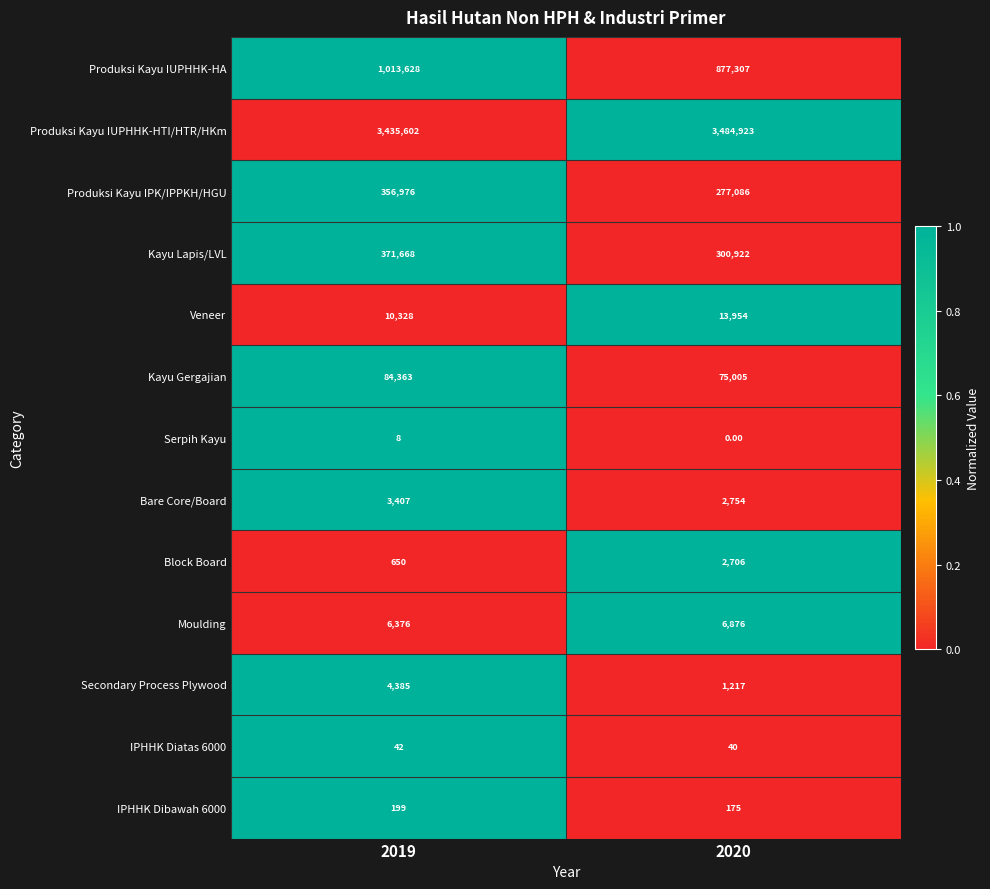

Which series changed the most between 2019 and 2020?

Produksi Kayu IUPHHK-HA